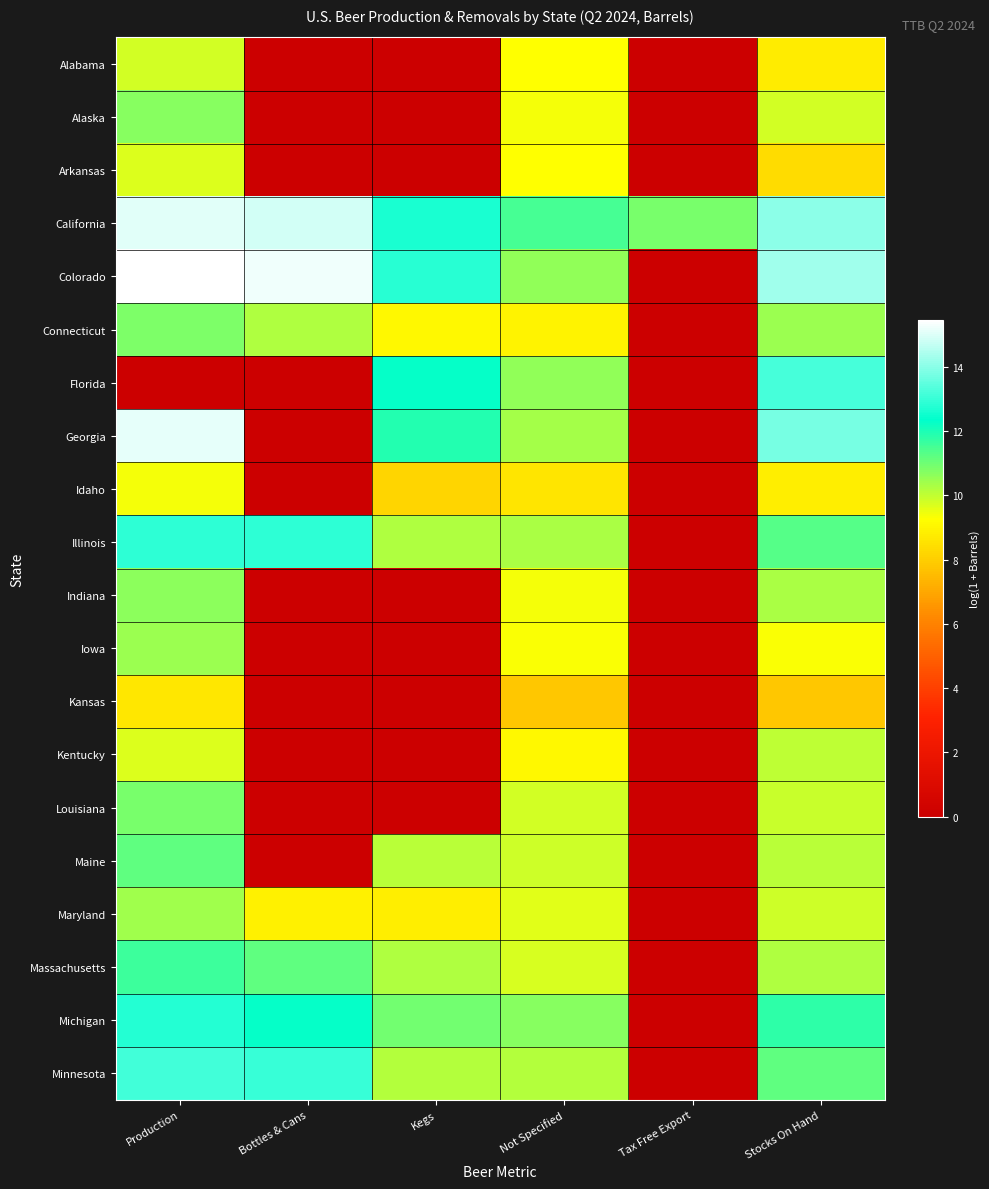

How many series are shown in this chart?

20